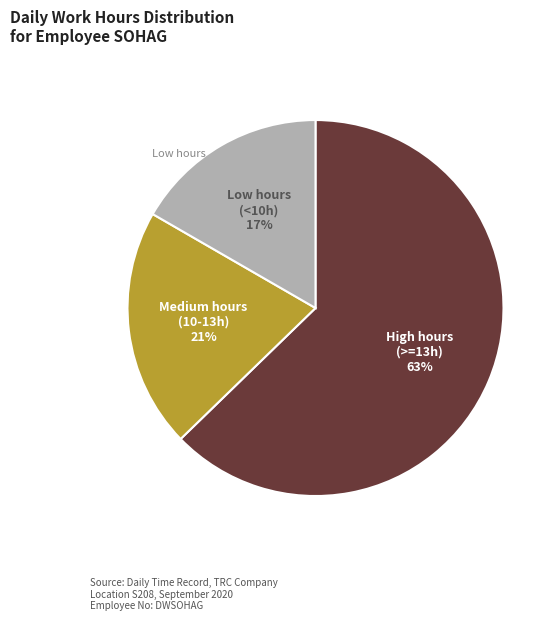

How many segments does this pie chart have?

3